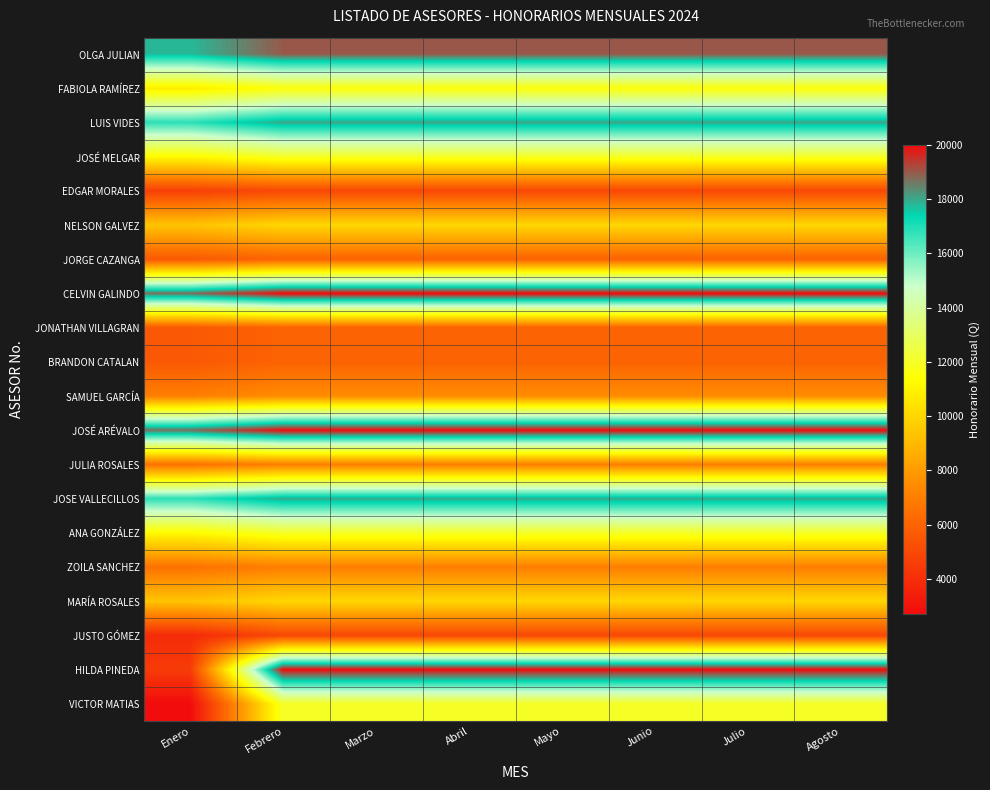

Reading right to left, list all the values displayed in this chart.

OLGA JULIAN: Agosto=19000.0	Julio=19000.0	Junio=19000.0	Mayo=19000.0	Abril=19000.0	Marzo=19000.0	Febrero=19000.0	Enero=17774.2
FABIOLA RAMÍREZ: Agosto=11500.0	Julio=11500.0	Junio=11500.0	Mayo=11500.0	Abril=11500.0	Marzo=11500.0	Febrero=11500.0	Enero=10758.1
LUIS VIDES: Agosto=18000.0	Julio=18000.0	Junio=18000.0	Mayo=18000.0	Abril=18000.0	Marzo=18000.0	Febrero=18000.0	Enero=16838.7
JOSÉ MELGAR: Agosto=12000.0	Julio=12000.0	Junio=12000.0	Mayo=12000.0	Abril=12000.0	Marzo=12000.0	Febrero=12000.0	Enero=11225.8
EDGAR MORALES: Agosto=5000.0	Julio=5000.0	Junio=5000.0	Mayo=5000.0	Abril=5000.0	Marzo=5000.0	Febrero=5000.0	Enero=4677.4
NELSON GALVEZ: Agosto=10000.0	Julio=10000.0	Junio=10000.0	Mayo=10000.0	Abril=10000.0	Marzo=10000.0	Febrero=10000.0	Enero=9354.8
JORGE CAZANGA: Agosto=6000.0	Julio=6000.0	Junio=6000.0	Mayo=6000.0	Abril=6000.0	Marzo=6000.0	Febrero=6000.0	Enero=5612.9
CELVIN GALINDO: Agosto=20000.0	Julio=20000.0	Junio=20000.0	Mayo=20000.0	Abril=20000.0	Marzo=20000.0	Febrero=20000.0	Enero=18709.7
JONATHAN VILLAGRAN: Agosto=6000.0	Julio=6000.0	Junio=6000.0	Mayo=6000.0	Abril=6000.0	Marzo=6000.0	Febrero=6000.0	Enero=5612.9
BRANDON CATALAN: Agosto=6000.0	Julio=6000.0	Junio=6000.0	Mayo=6000.0	Abril=6000.0	Marzo=6000.0	Febrero=6000.0	Enero=5612.9
SAMUEL GARCÍA: Agosto=7500.0	Julio=7500.0	Junio=7500.0	Mayo=7500.0	Abril=7500.0	Marzo=7500.0	Febrero=7500.0	Enero=7016.1
JOSÉ ARÉVALO: Agosto=20000.0	Julio=20000.0	Junio=20000.0	Mayo=20000.0	Abril=20000.0	Marzo=20000.0	Febrero=20000.0	Enero=18709.7
JULIA ROSALES: Agosto=7000.0	Julio=7000.0	Junio=7000.0	Mayo=7000.0	Abril=7000.0	Marzo=7000.0	Febrero=7000.0	Enero=6548.4
JOSE VALLECILLOS: Agosto=18000.0	Julio=18000.0	Junio=18000.0	Mayo=18000.0	Abril=18000.0	Marzo=18000.0	Febrero=18000.0	Enero=16838.7
ANA GONZÁLEZ: Agosto=12000.0	Julio=12000.0	Junio=12000.0	Mayo=12000.0	Abril=12000.0	Marzo=12000.0	Febrero=12000.0	Enero=11225.8
ZOILA SANCHEZ: Agosto=7000.0	Julio=7000.0	Junio=7000.0	Mayo=7000.0	Abril=7000.0	Marzo=7000.0	Febrero=7000.0	Enero=6548.4
MARÍA ROSALES: Agosto=10000.0	Julio=10000.0	Junio=10000.0	Mayo=10000.0	Abril=10000.0	Marzo=10000.0	Febrero=10000.0	Enero=9354.8
JUSTO GÓMEZ: Agosto=5000.0	Julio=5000.0	Junio=5000.0	Mayo=5000.0	Abril=5000.0	Marzo=5000.0	Febrero=5000.0	Enero=3871.0
HILDA PINEDA: Agosto=20000.0	Julio=20000.0	Junio=20000.0	Mayo=20000.0	Abril=20000.0	Marzo=20000.0	Febrero=20000.0	Enero=4516.1
VICTOR MATIAS: Agosto=12000.0	Julio=12000.0	Junio=12000.0	Mayo=12000.0	Abril=12000.0	Marzo=12000.0	Febrero=12000.0	Enero=2709.7